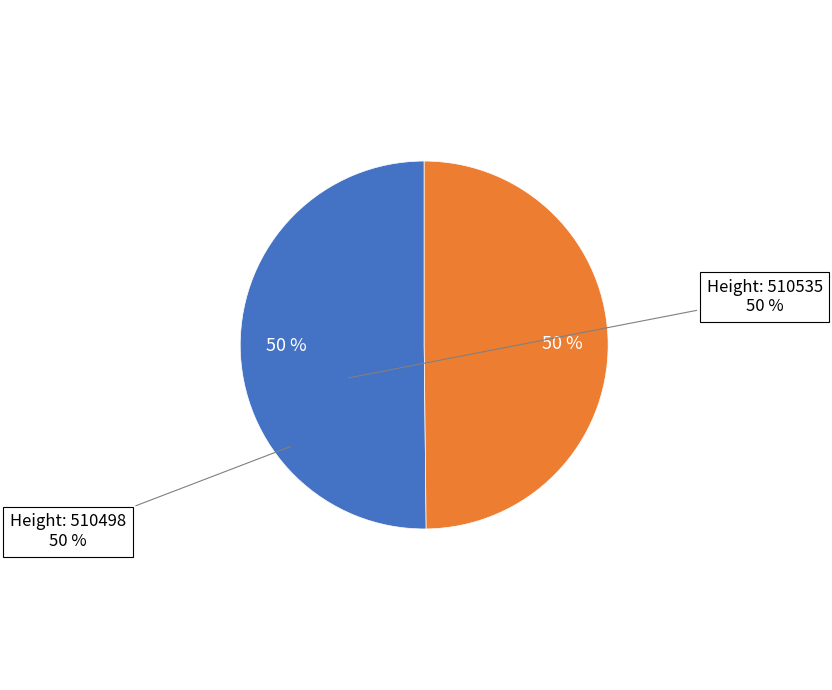

To the nearest percent, what is the average slice percentage?

50%